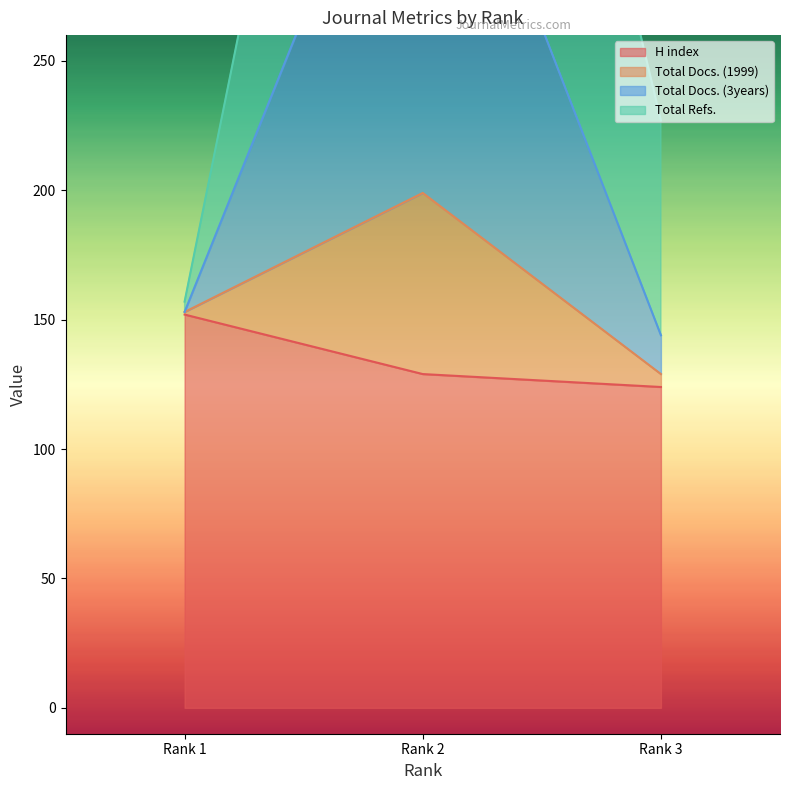

What is the difference between the highest and lowest values at Rank 3?

103